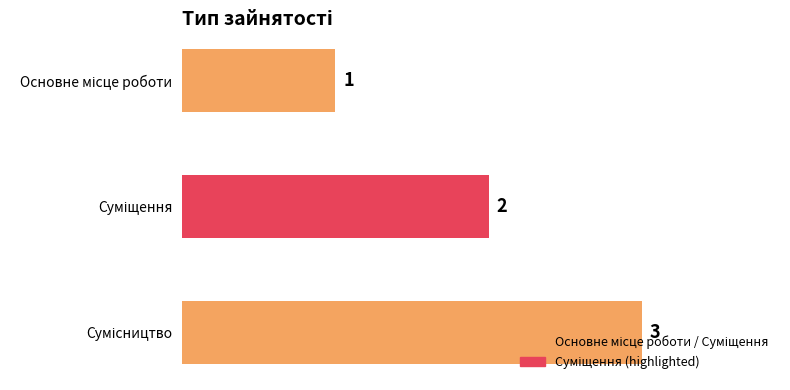

How many values are between 1 and 3?

3